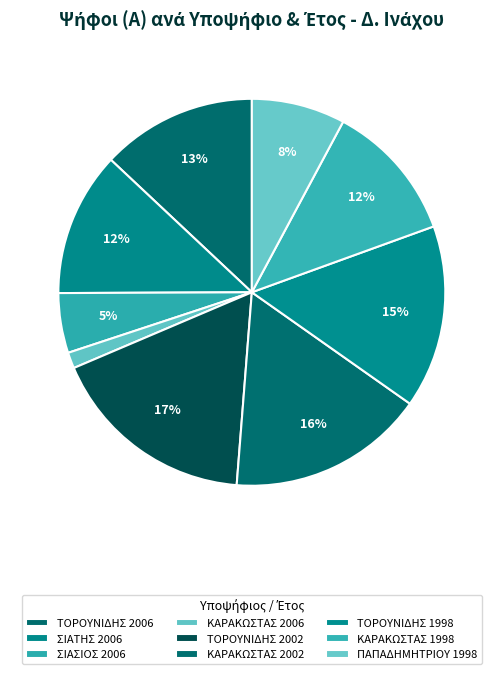

Which category has the biggest portion of the pie?

ΤΟΡΟΥΝΙΔΗΣ ΑΘΑΝΑΣΙΟΣ 2002